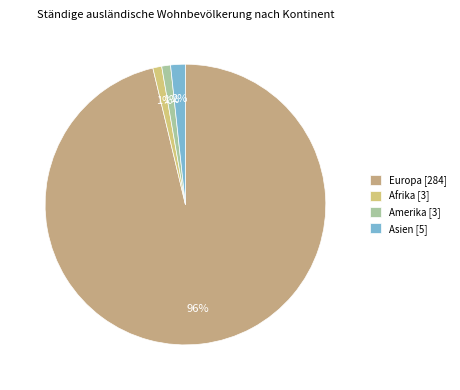

Count the number of slices in the pie.

4